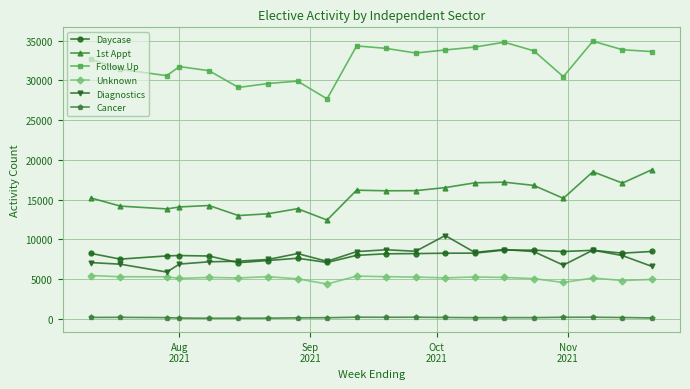

List the series in order of their peak value, lowest first.

Cancer, Unknown, Daycase, Diagnostics, 1st Appt, Follow Up